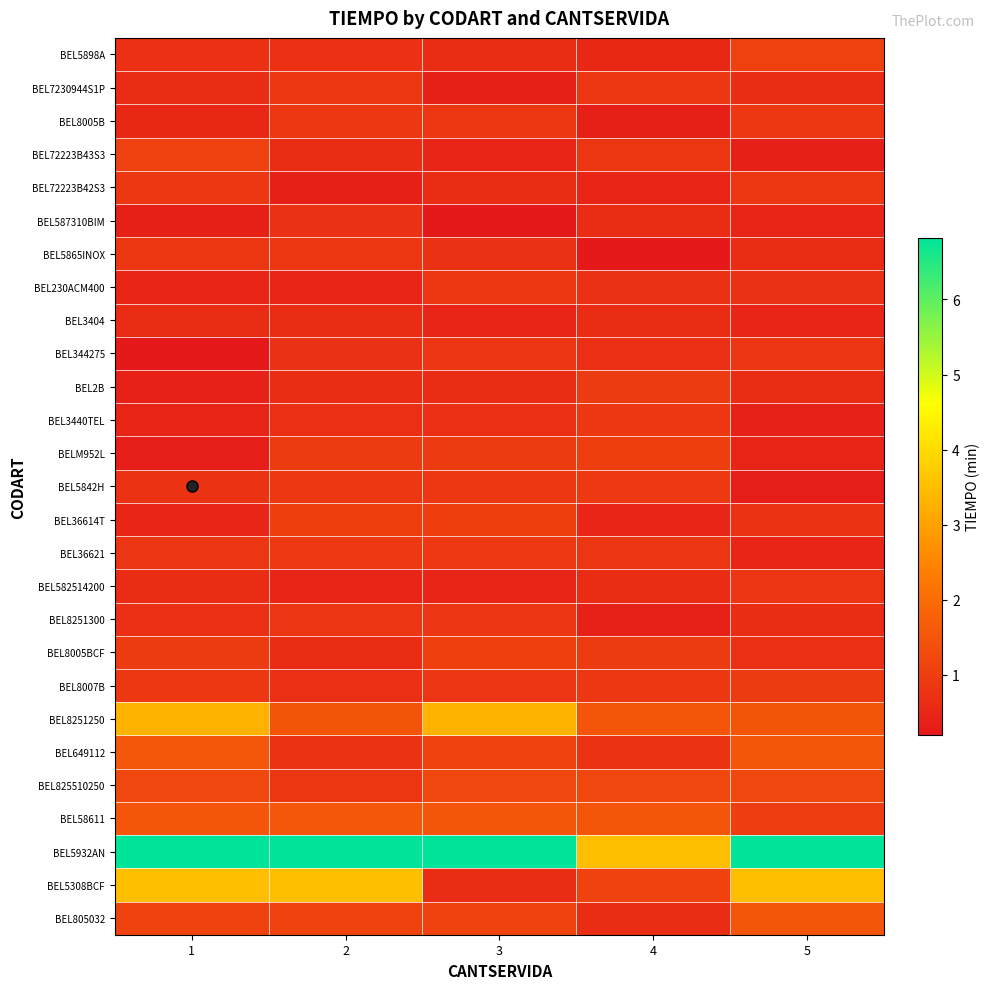

Reading left to right, extract all data points from this chart.

BEL5898A: 1=0.7	2=0.7	3=0.6	4=0.5	5=1.1
BEL7230944S1P: 1=0.6	2=0.8	3=0.4	4=0.8	5=0.6
BEL8005B: 1=0.5	2=0.8	3=0.8	4=0.4	5=0.8
BEL72223B43S3: 1=1.1	2=0.6	3=0.5	4=0.8	5=0.4
BEL72223B42S3: 1=0.8	2=0.4	3=0.6	4=0.5	5=0.8
BEL587310BIM: 1=0.4	2=0.7	3=0.2	4=0.6	5=0.5
BEL5865INOX: 1=0.8	2=0.8	3=0.7	4=0.2	5=0.6
BEL230ACM400: 1=0.5	2=0.5	3=0.8	4=0.7	5=0.7
BEL3404: 1=0.6	2=0.6	3=0.5	4=0.6	5=0.5
BEL344275: 1=0.2	2=0.7	3=0.8	4=0.7	5=0.8
BEL2B: 1=0.4	2=0.6	3=0.6	4=0.9	5=0.6
BEL3440TEL: 1=0.5	2=0.7	3=0.7	4=0.9	5=0.4
BELM952L: 1=0.3	2=0.9	3=0.9	4=1.0	5=0.5
BEL5842H: 1=0.8	2=0.9	3=0.9	4=0.9	5=0.3
BEL36614T: 1=0.5	2=1.0	3=1.0	4=0.5	5=0.8
BEL36621: 1=0.8	2=0.9	3=0.9	4=0.8	5=0.5
BEL582514200: 1=0.6	2=0.5	3=0.5	4=0.6	5=0.8
BEL8251300: 1=0.7	2=0.8	3=0.8	4=0.4	5=0.6
BEL8005BCF: 1=0.9	2=0.6	3=1.1	4=0.9	5=0.7
BEL8007B: 1=0.9	2=0.7	3=0.8	4=0.9	5=0.9
BEL8251250: 1=3.3	2=1.5	3=3.3	4=1.5	5=1.5
BEL649112: 1=1.5	2=0.8	3=1.1	4=0.8	5=1.5
BEL825510250: 1=1.2	2=0.8	3=1.2	4=1.2	5=1.2
BEL58611: 1=1.5	2=1.5	3=1.5	4=1.5	5=1.0
BEL5932AN: 1=6.8	2=6.8	3=6.8	4=3.5	5=6.8
BEL5308BCF: 1=3.5	2=3.5	3=0.6	4=1.1	5=3.5
BEL805032: 1=1.1	2=1.1	3=1.1	4=0.6	5=1.5